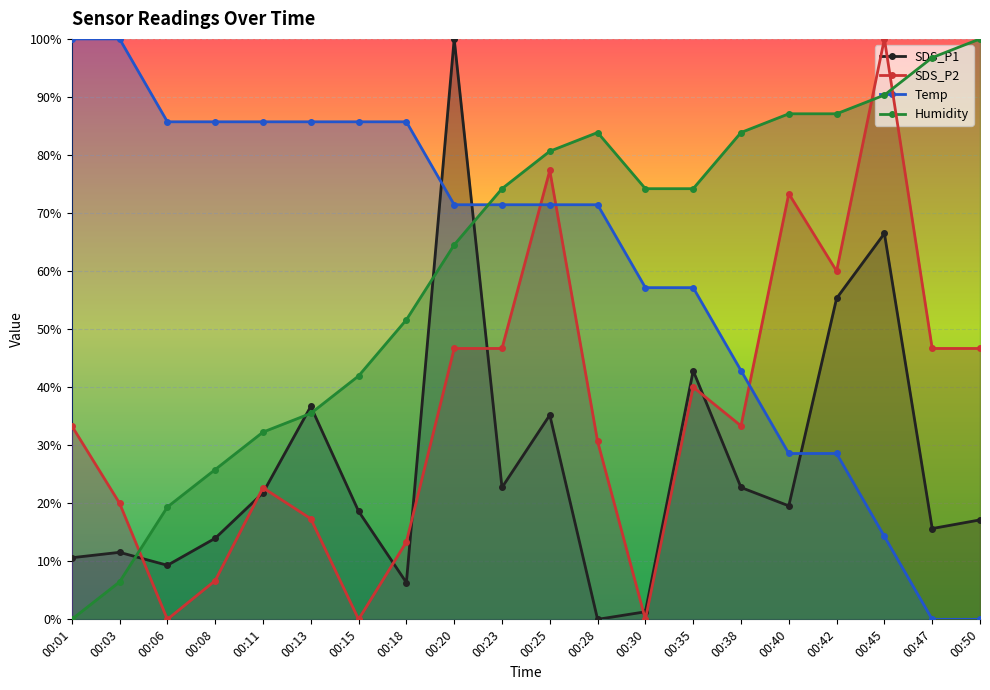

At which label does SDS_P2 first exceed 33?

00:01